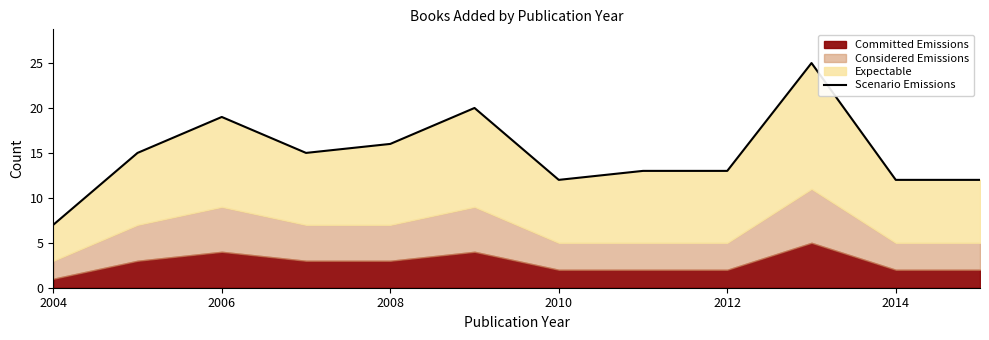

What is the value of the 2nd point from the left?

15